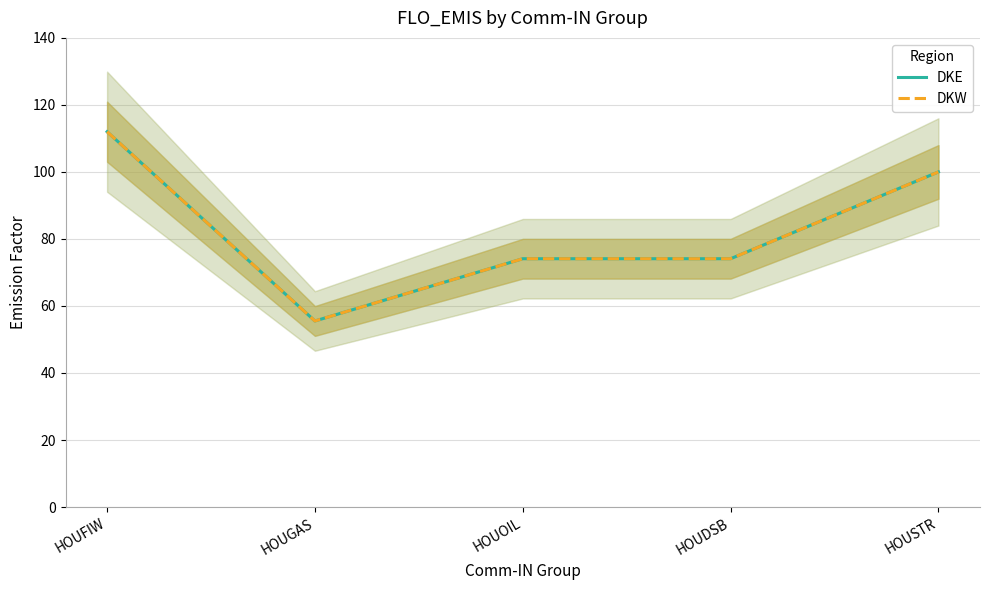

Where is DKW nearest to the value 83?

HOUOIL